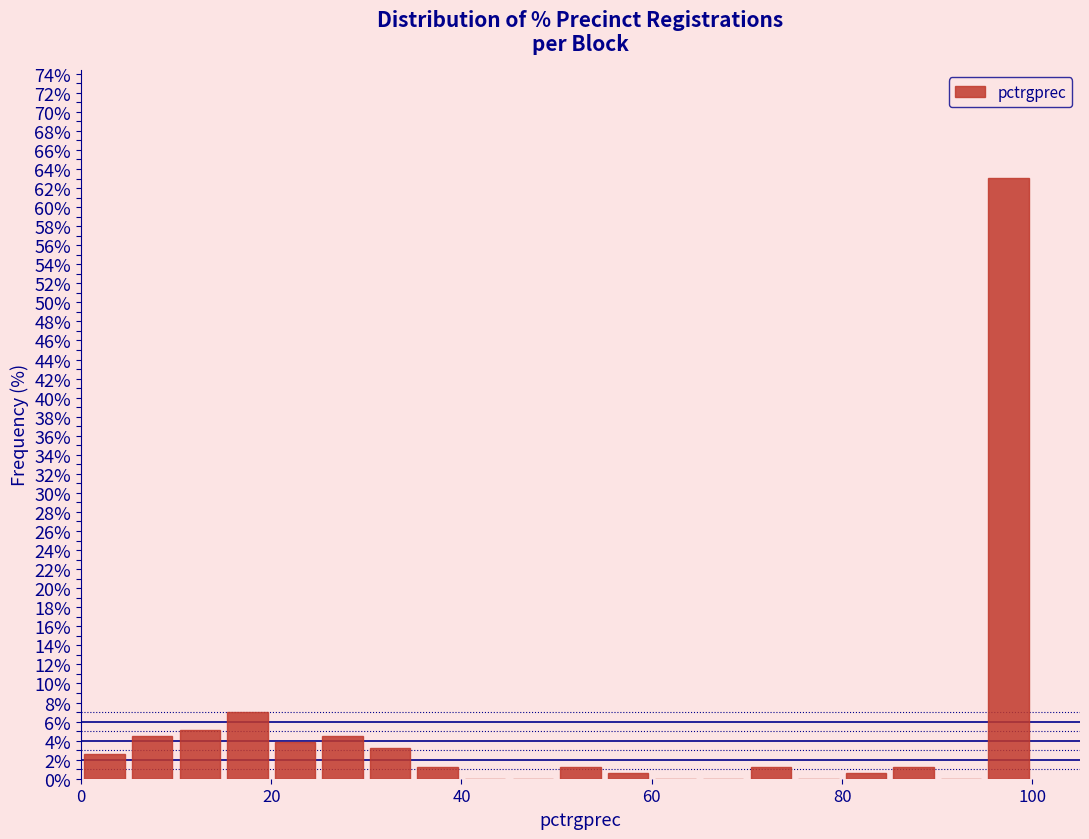

Around what value on the x-axis is the tallest bar? Give the approximate position of its centre, as read against the axis.

98